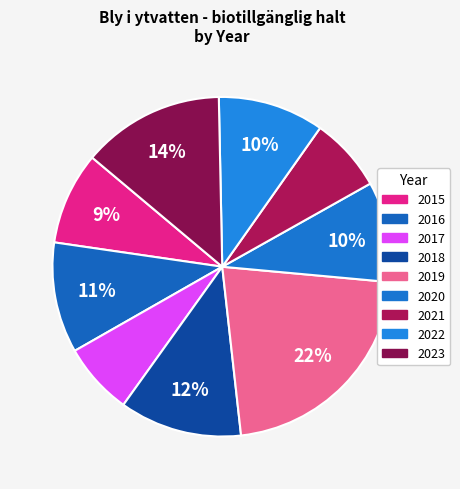

Count the number of slices in the pie.

9